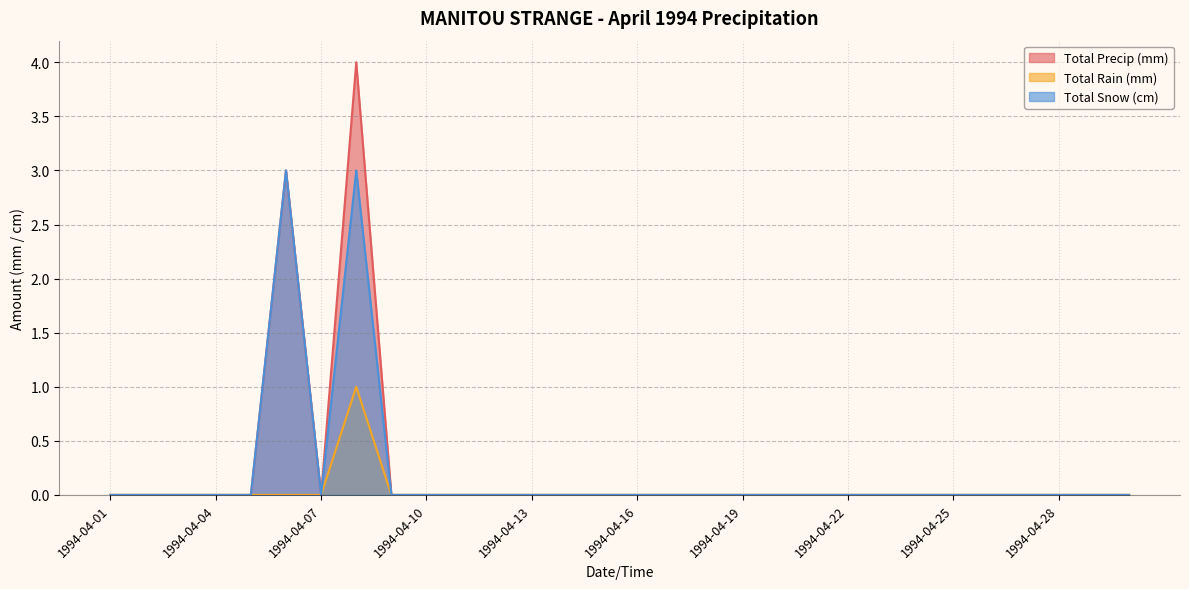

What is the difference between the maximum and minimum values in the Total Snow (cm) series?

3